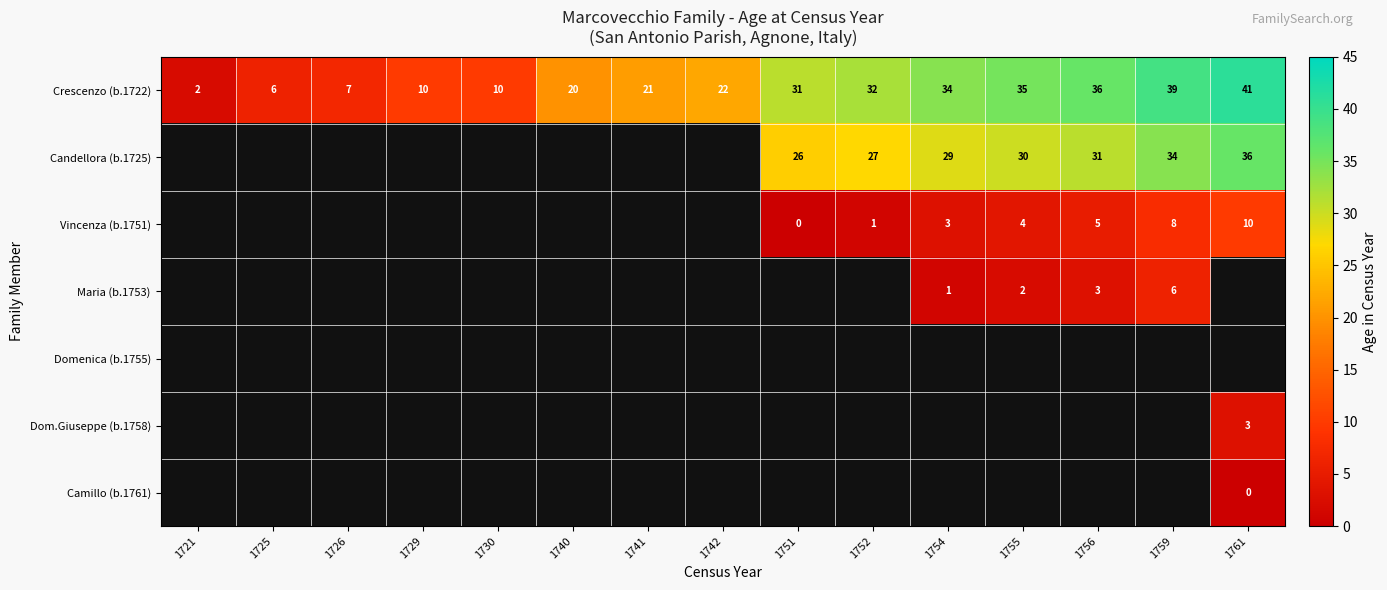

Which category has the lowest value in the Crescenzo (b.1722) series?

1721